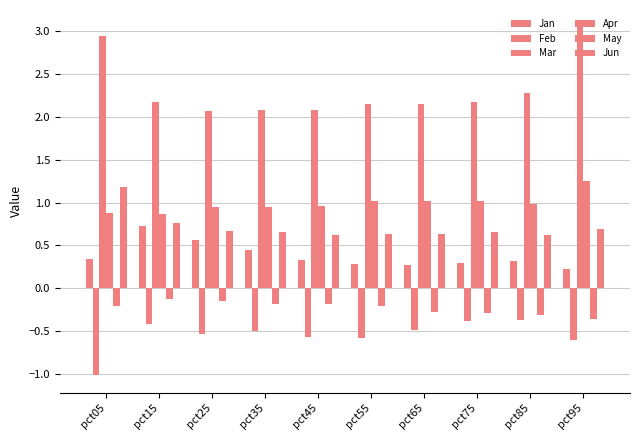

Rank the categories by Jun value from highest to lowest.

pct05, pct15, pct95, pct25, pct75, pct35, pct65, pct55, pct45, pct85